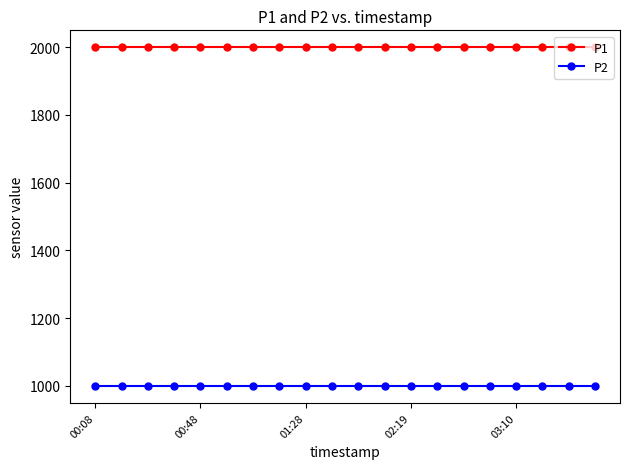

Rank the series by their maximum value, from highest to lowest.

P1, P2